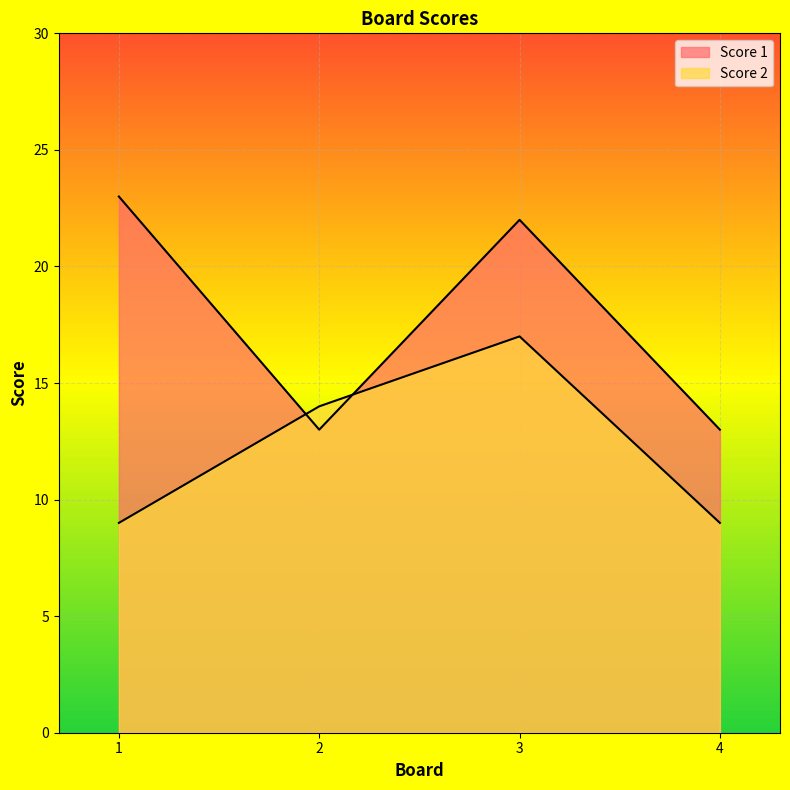

Rank the series at 3 from lowest to highest value.

Score 2, Score 1